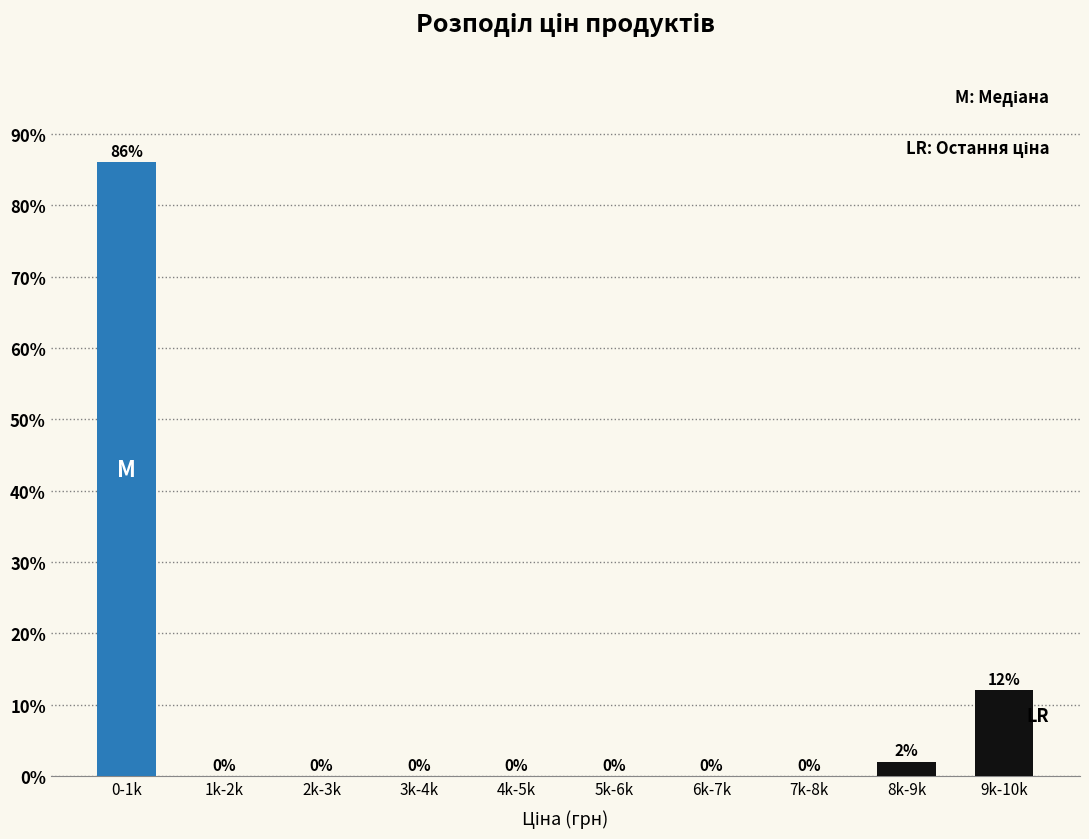

Reading left to right, what are all the values shown in this chart?

0-1k=86	1k-2k=0	2k-3k=0	3k-4k=0	4k-5k=0	5k-6k=0	6k-7k=0	7k-8k=0	8k-9k=2	9k-10k=12